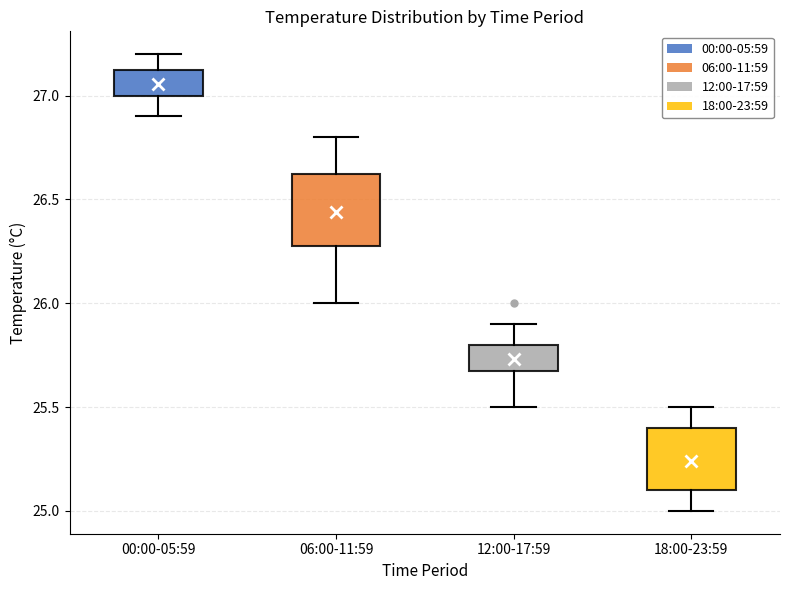

Comparing the boxes themselves (not the whiskers), which one is the tallest?

06:00-11:59